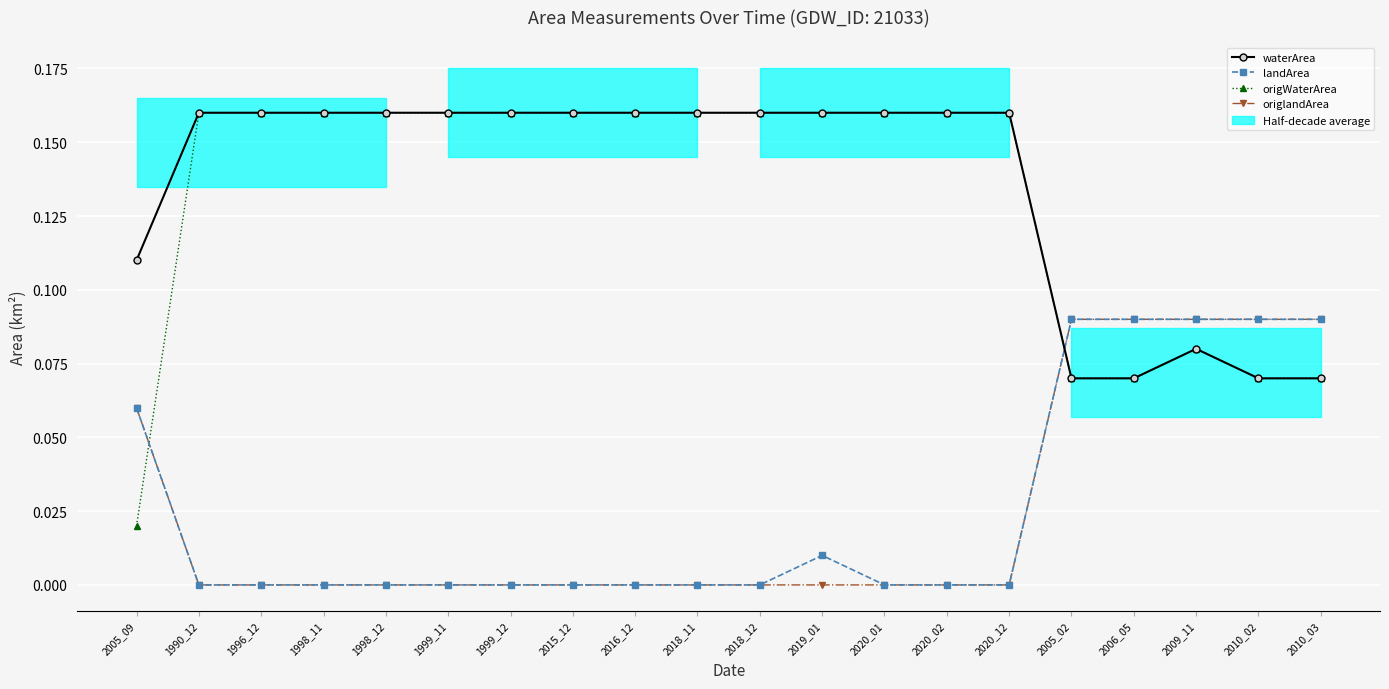

How many lines are shown in the chart?

4